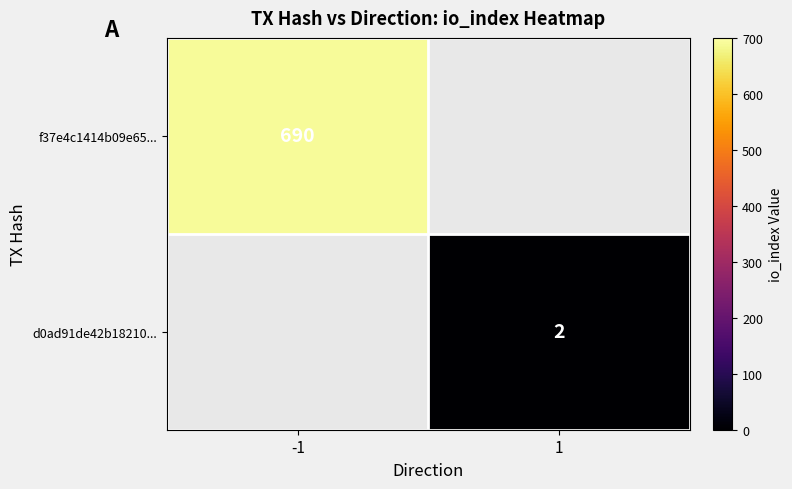

What is the maximum value shown in the chart?

690.0